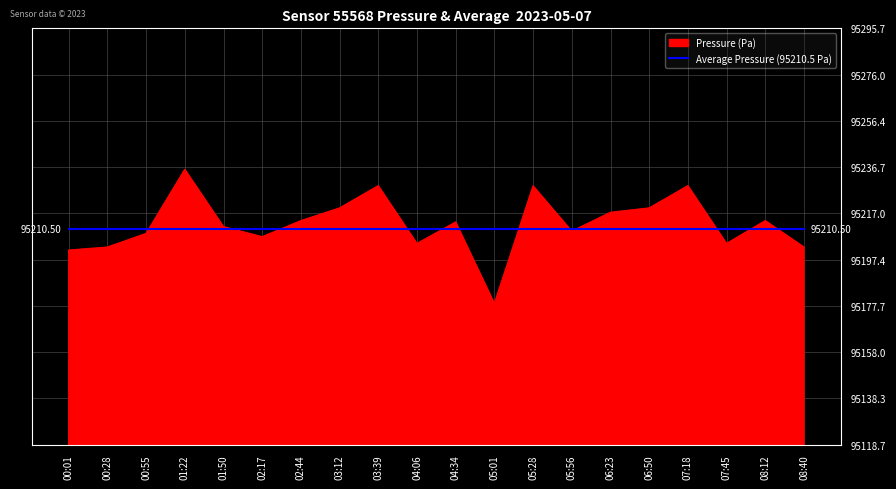

Which series has the widest spread of values?

Pressure (Pa)